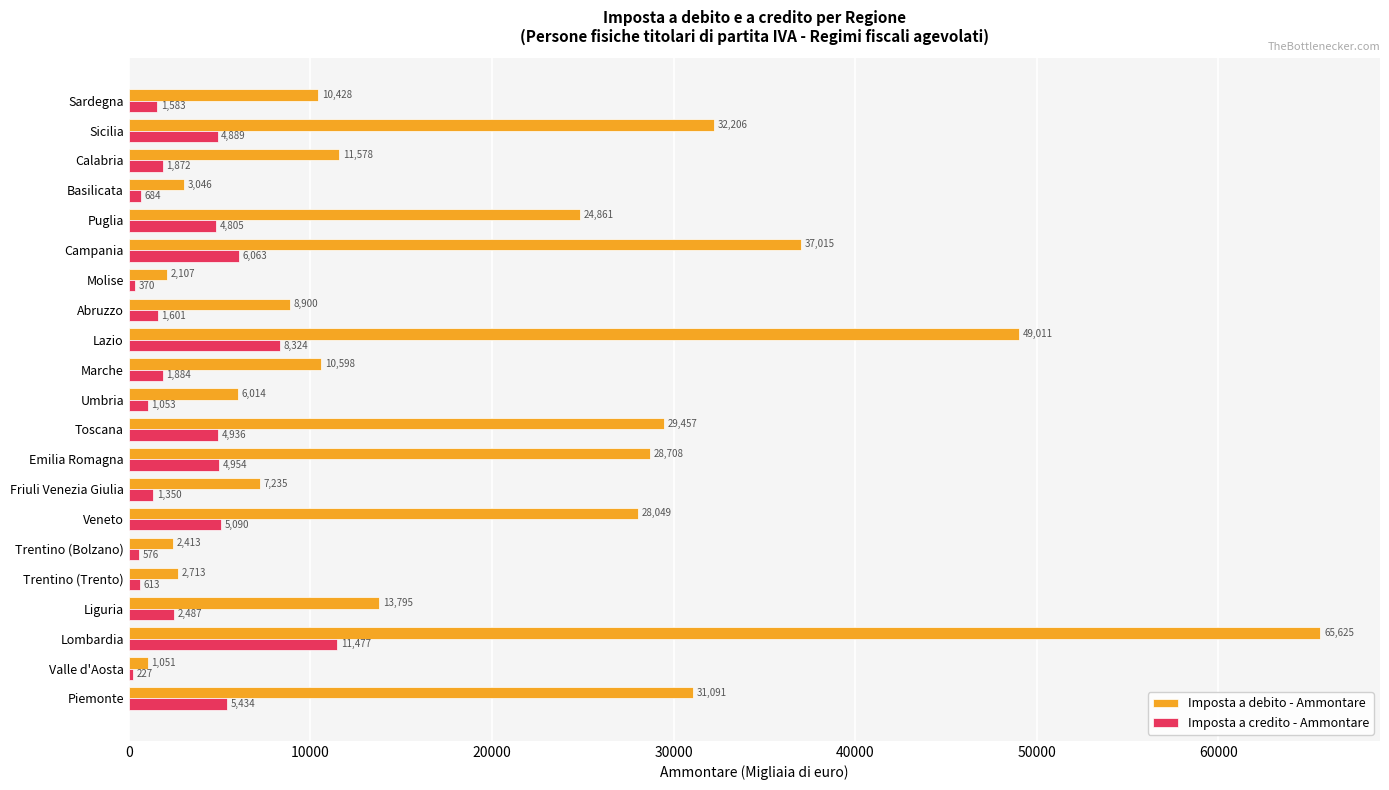

Read the Imposta a debito - Ammontare value at Campania, to the nearest 50.

37000